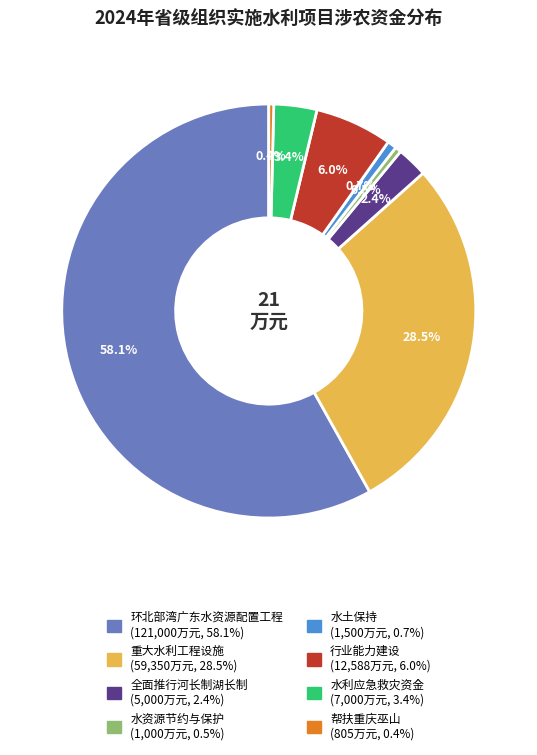

Does 环北部湾广东水资源配置工程 account for over 50% of the chart?

Yes